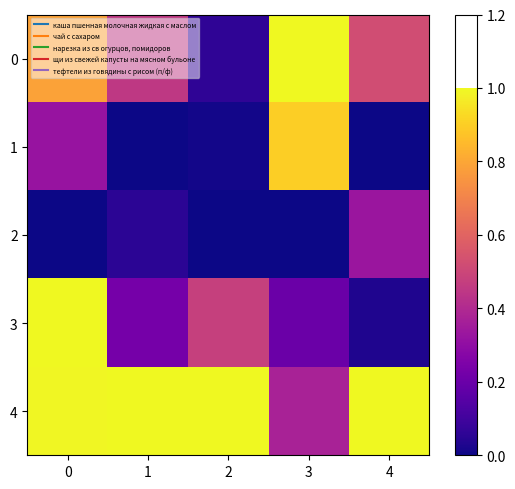

Which series has the largest total across all categories?

4